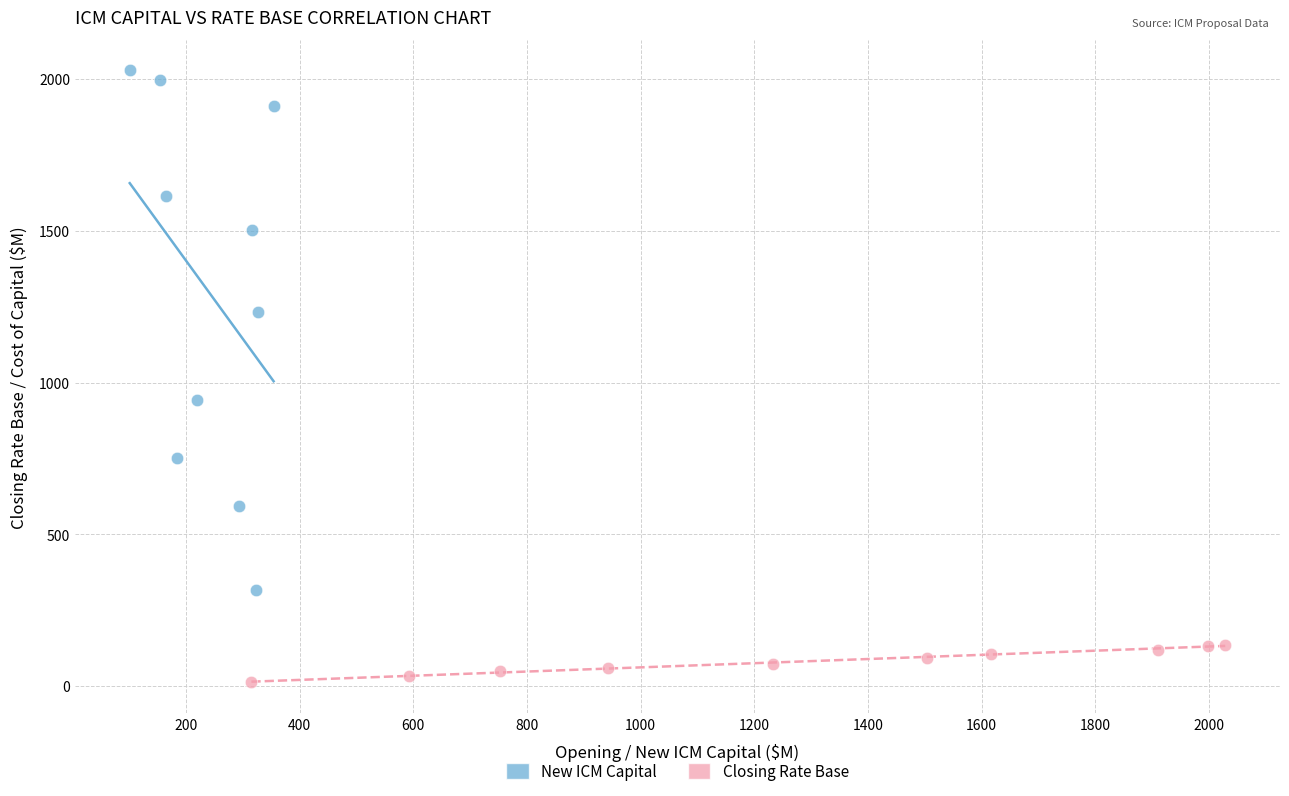

Which series contains the highest Y value?

New ICM Capital